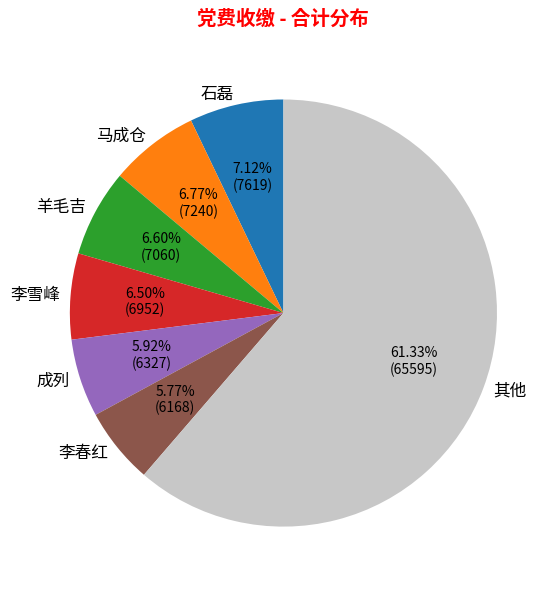

Is there any slice that represents more than half of the pie?

Yes